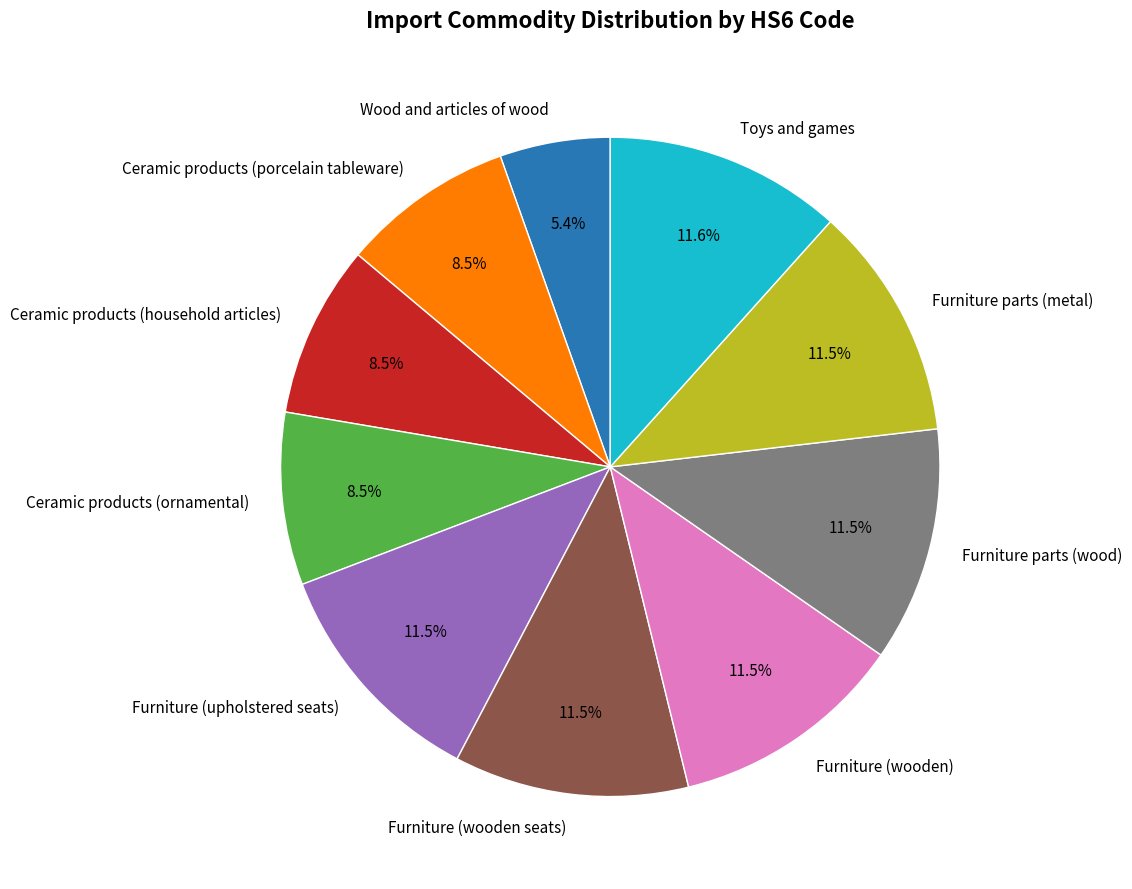

Is Furniture parts (wood) the majority of the pie?

No